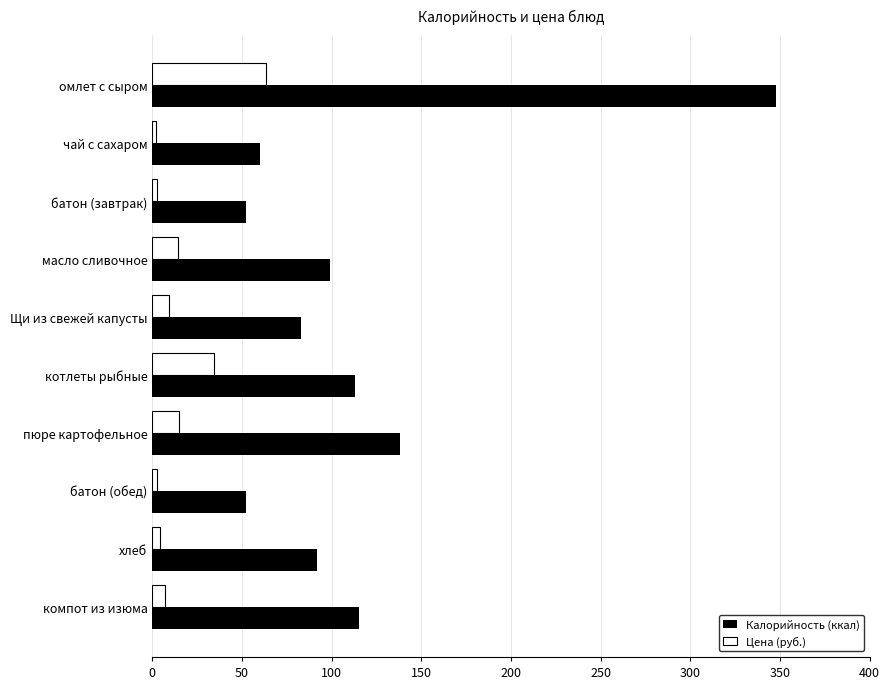

Which series has the widest spread of values?

Калорийность (ккал)